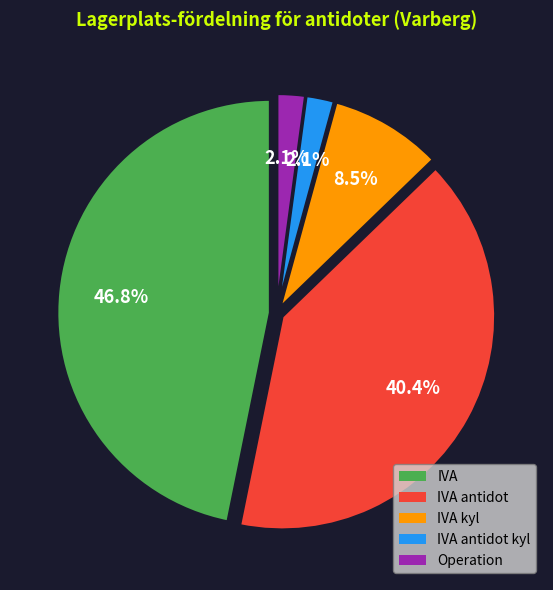

Is there any slice that represents more than half of the pie?

No